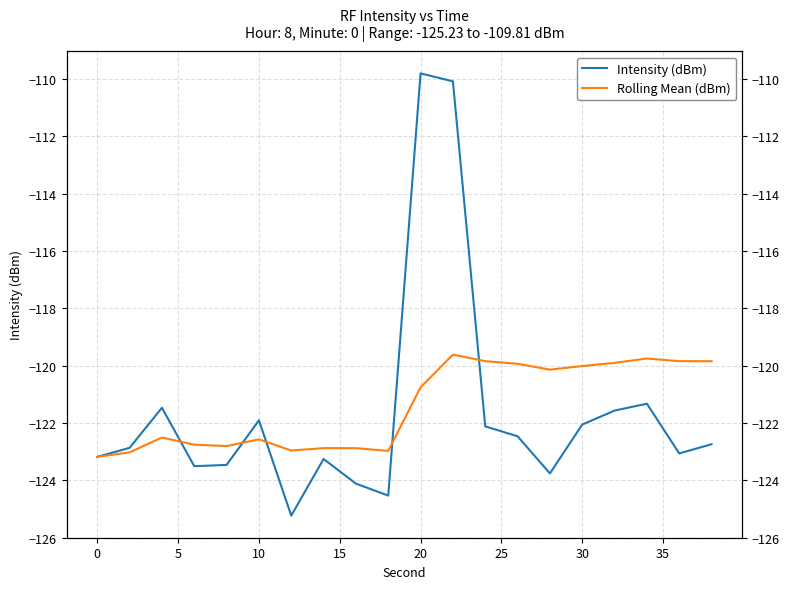

How many lines are shown in the chart?

2